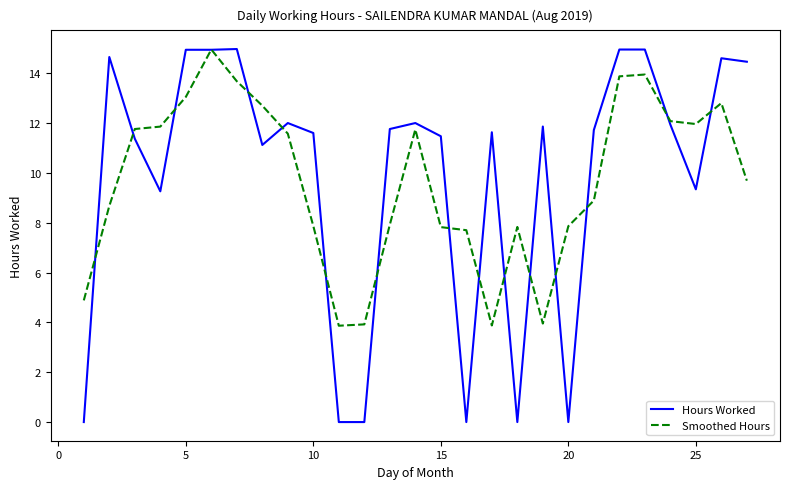

Which series has the widest spread of values?

Hours Worked